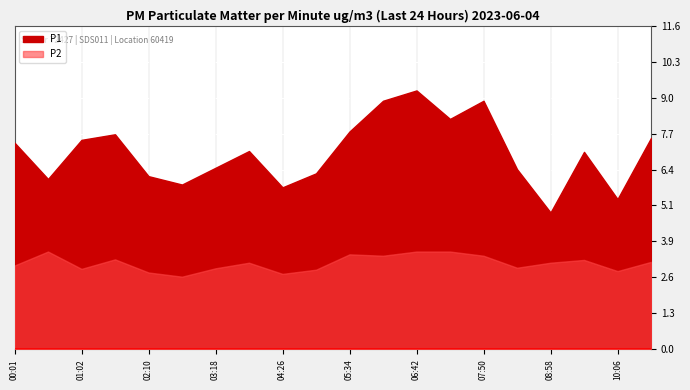

The value of P1 at 10:40 is 2.5. True or false?

False